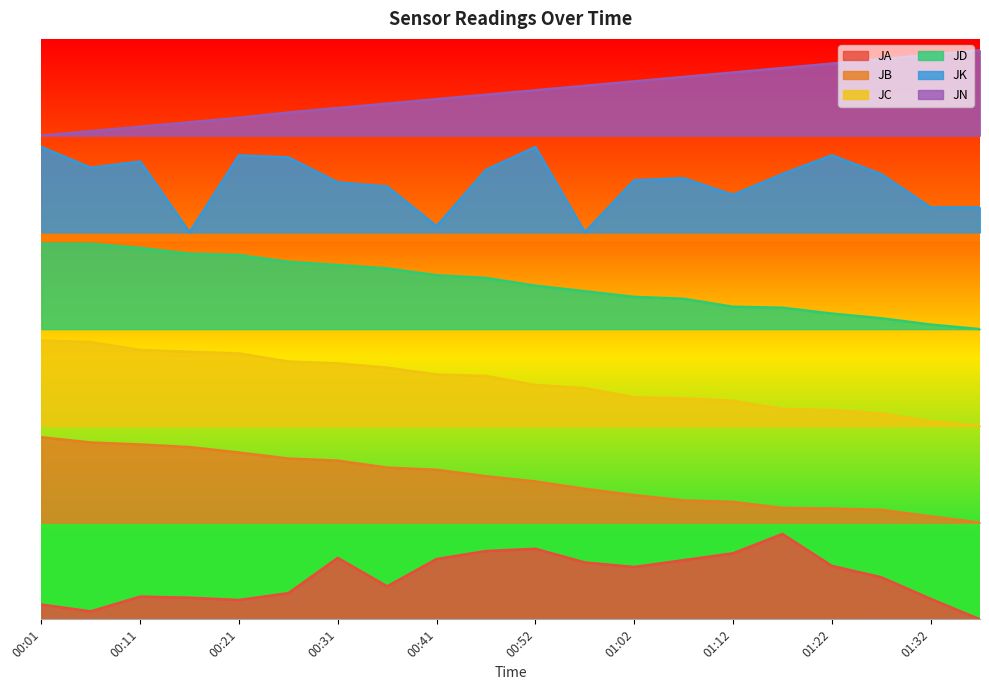

List the series in order of their peak value, highest first.

JN, JK, JD, JC, JB, JA